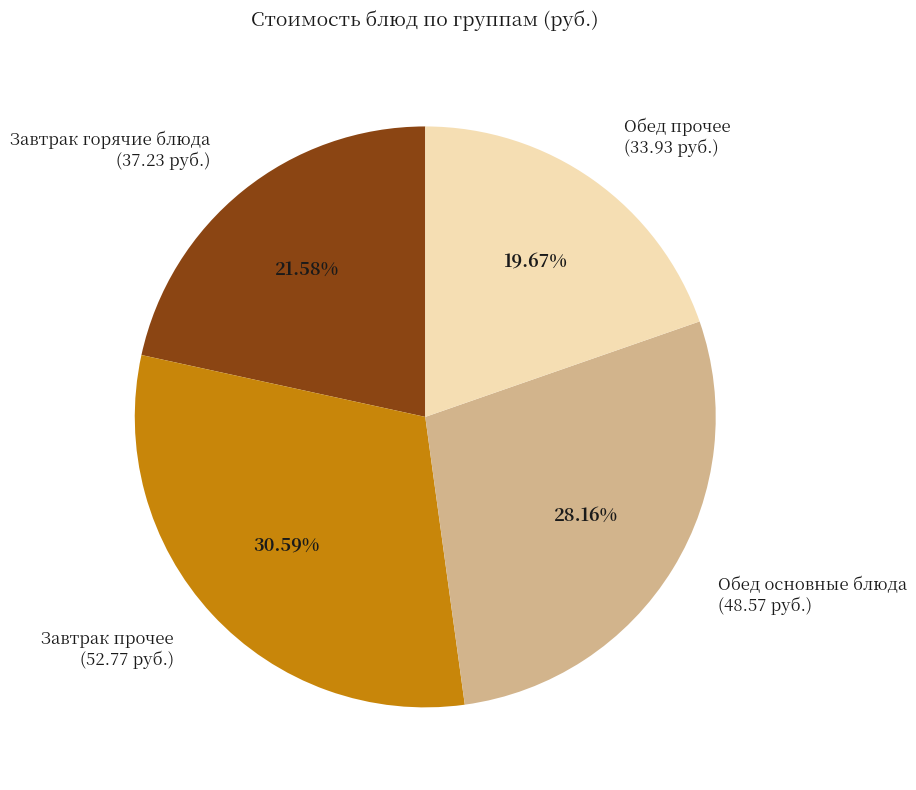

Does Завтрак горячие блюда account for over 50% of the chart?

No